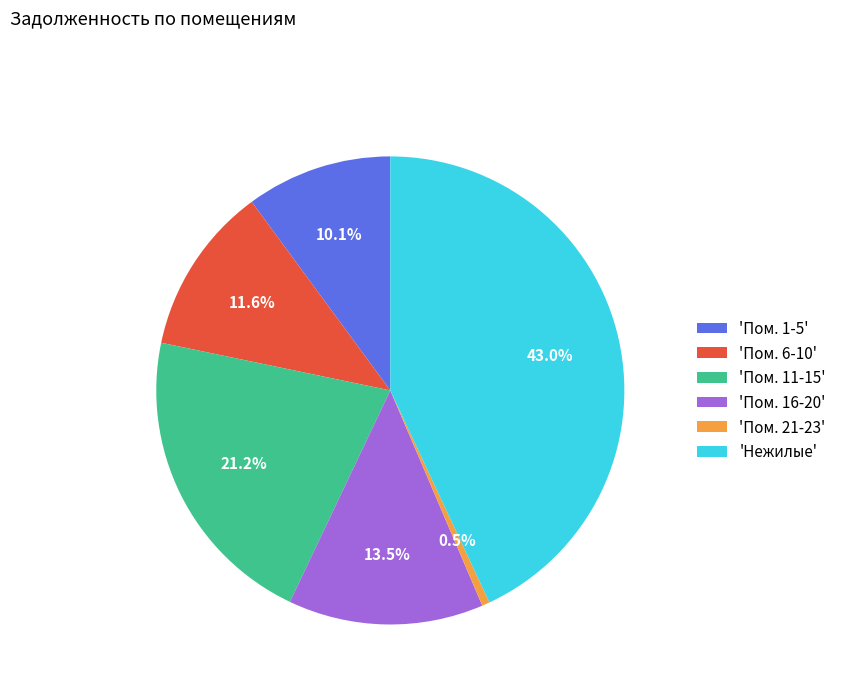

Which slice is the largest?

'Нежилые'